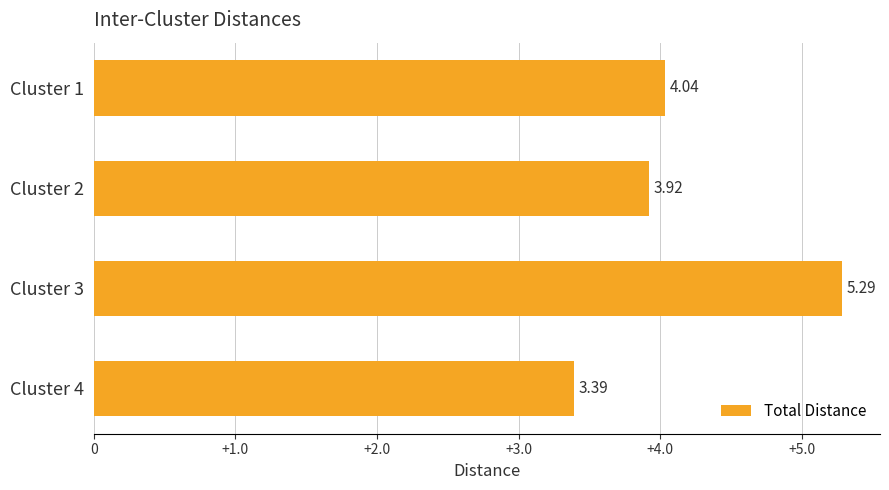

Rank the categories by value from highest to lowest.

Cluster 3, Cluster 1, Cluster 2, Cluster 4